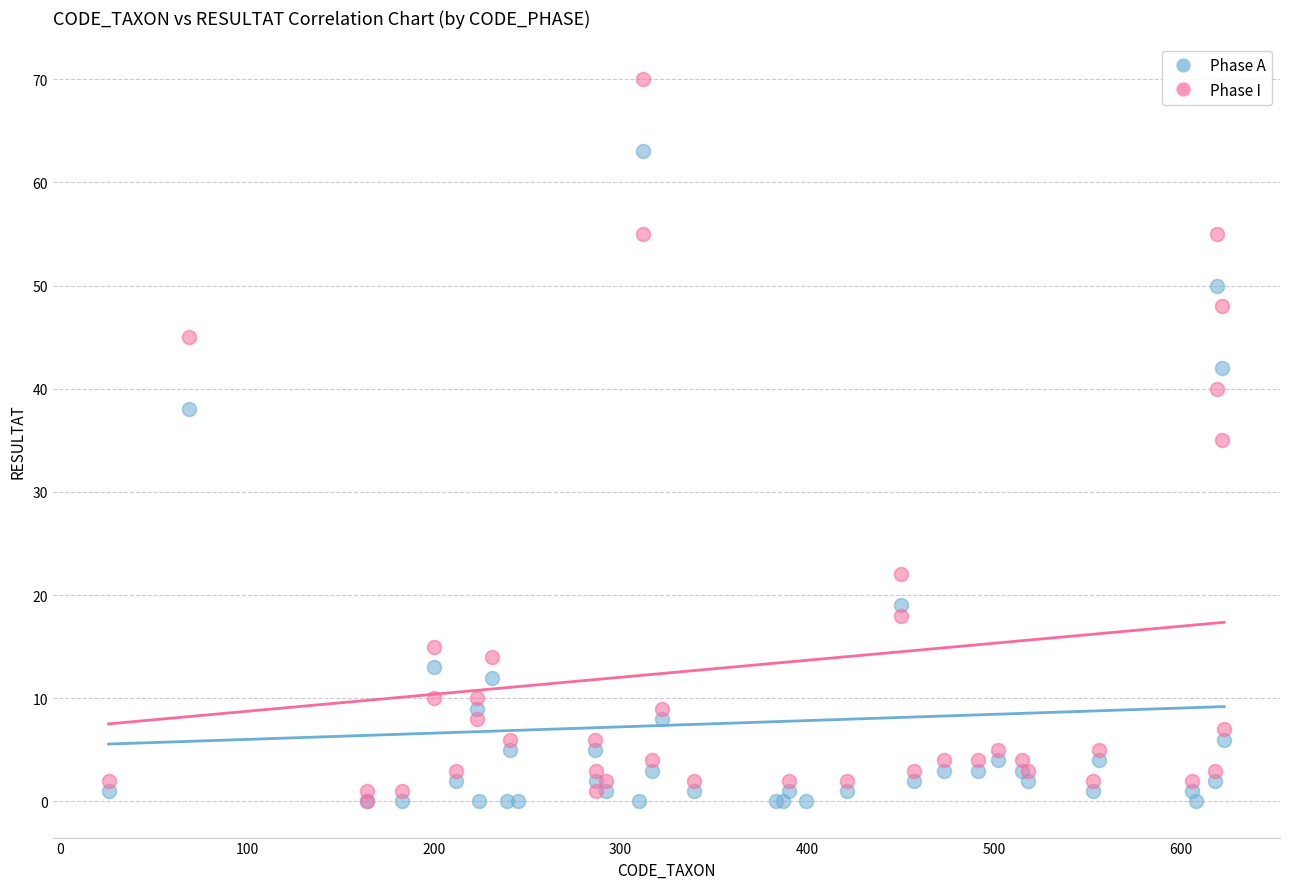

Which series has the largest Y range (max minus min)?

Phase I